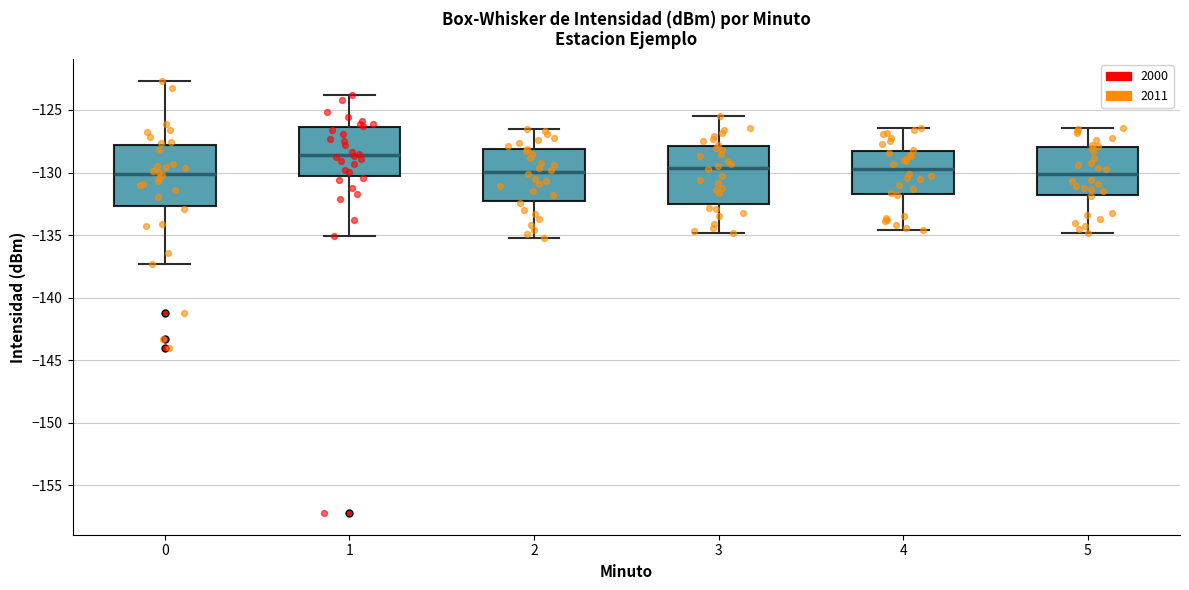

Reading left to right, read every box against the y-axis: the position of its median line, the range the box covers, and the ends of its whiskers. The values are not printed on the chart, so give them approximately, as read against the axis.

0: median -130.0, box -132.5 to -128.0, whiskers -137.5 to -122.5
1: median -128.5, box -130.5 to -126.5, whiskers -135.0 to -124.0
2: median -130.0, box -132.0 to -128.0, whiskers -135.0 to -126.5
3: median -129.5, box -132.5 to -128.0, whiskers -135.0 to -125.5
4: median -129.5, box -131.5 to -128.0, whiskers -134.5 to -126.5
5: median -130.0, box -132.0 to -128.0, whiskers -135.0 to -126.5